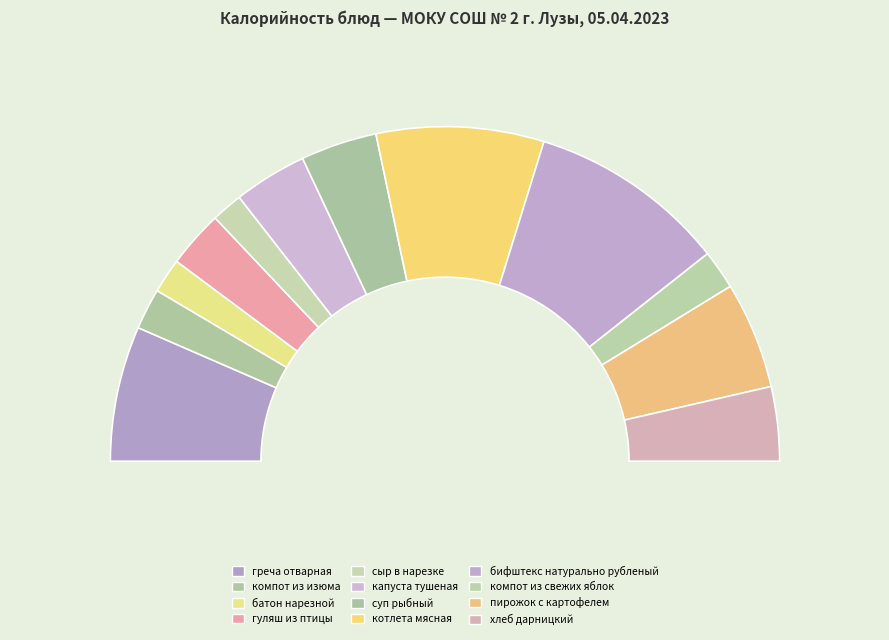

Which slice is the smallest?

сыр в нарезке